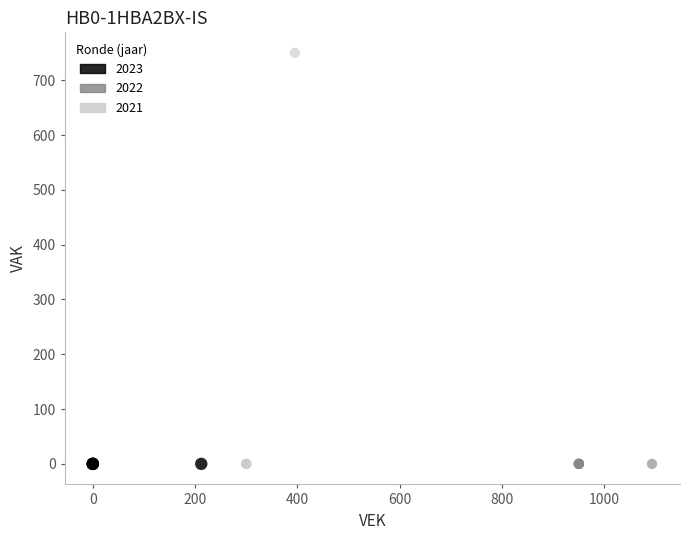

What are all the series names shown in the legend?

2023, 2022, 2021